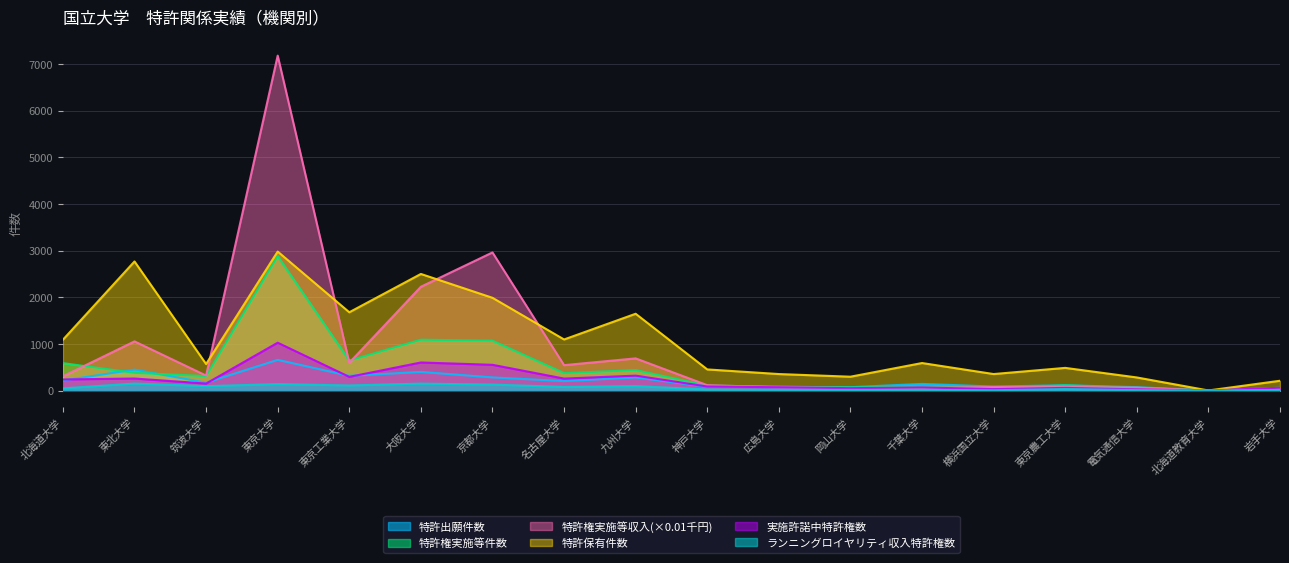

What is the spread (max minus min) of values at 京都大学?

2831.7